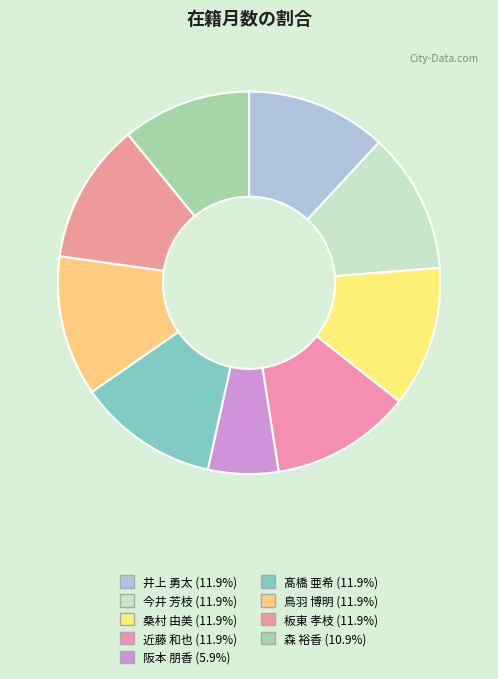

Rank the categories by value from lowest to highest.

阪本 朋香, 森 裕香, 井上 勇太, 今井 芳枝, 桑村 由美, 近藤 和也, 髙橋 亜希, 鳥羽 博明, 板東 孝枝